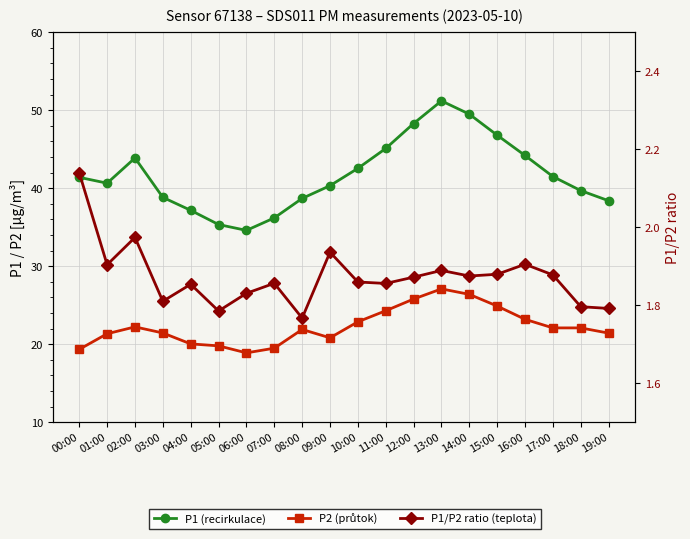

Where is P1 (recirkulace) nearest to the value 42?

17:00